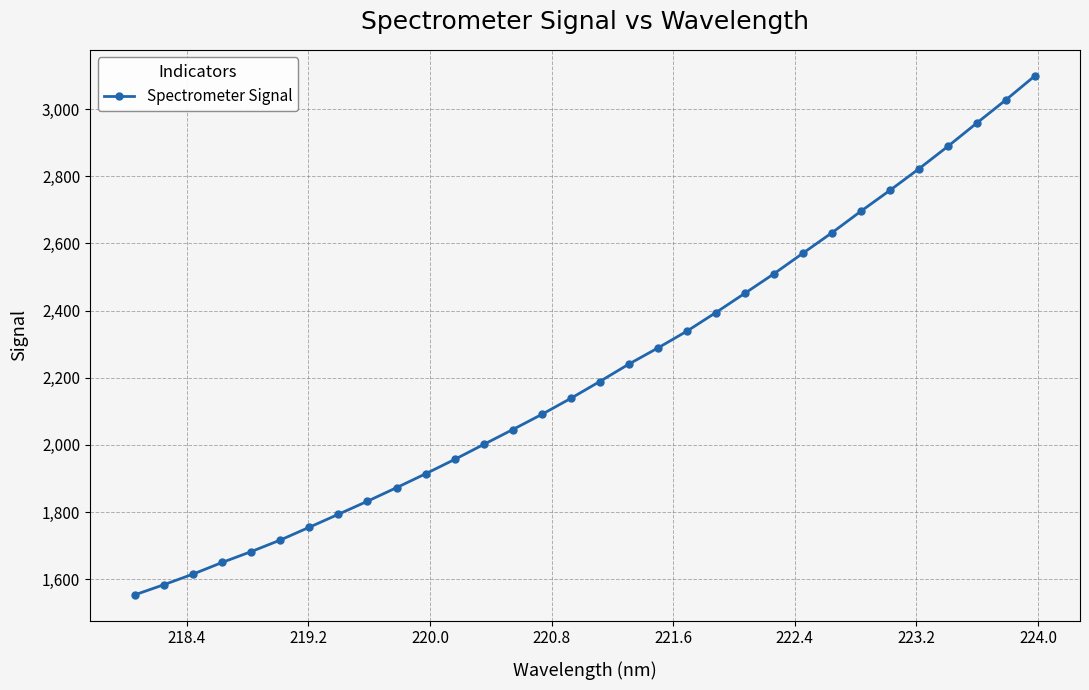

How many values are below 2188?

16